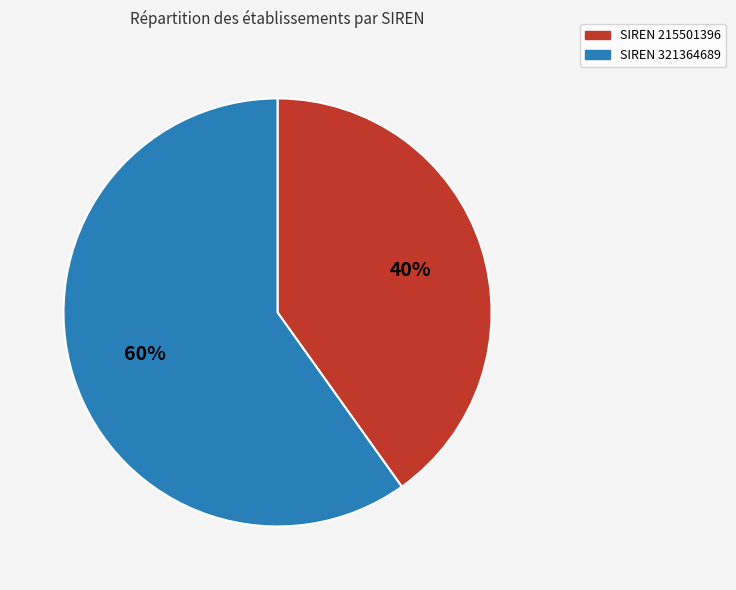

To the nearest percent, what is the difference between the largest and smallest slice percentages?

20%